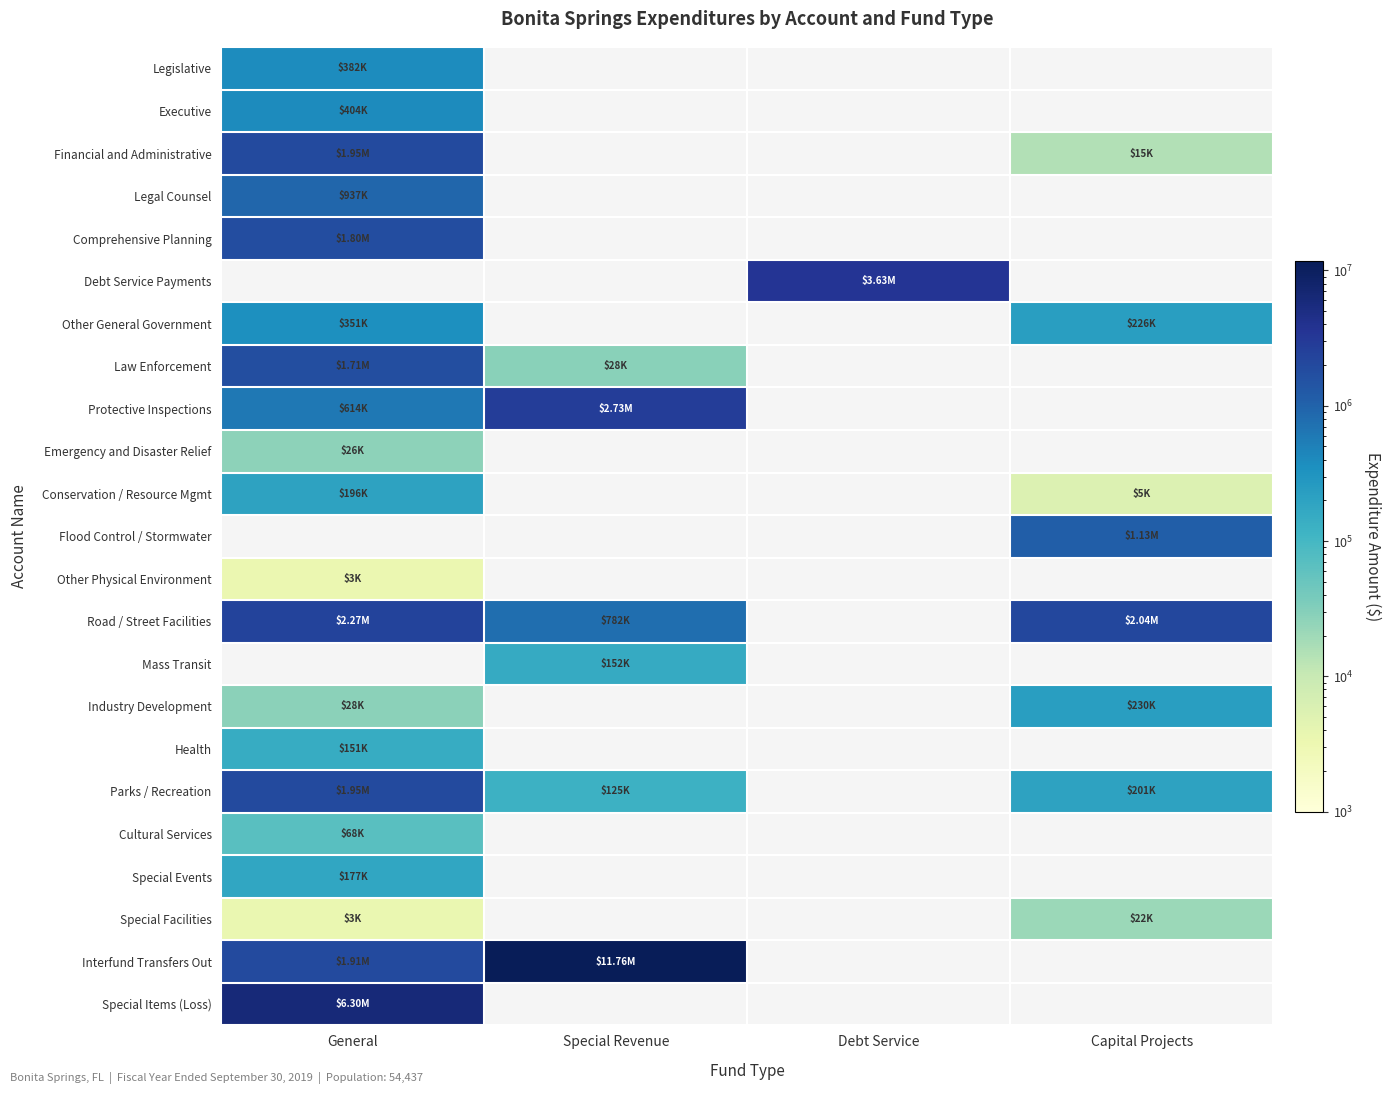

Which series has the widest spread of values?

Interfund Transfers Out